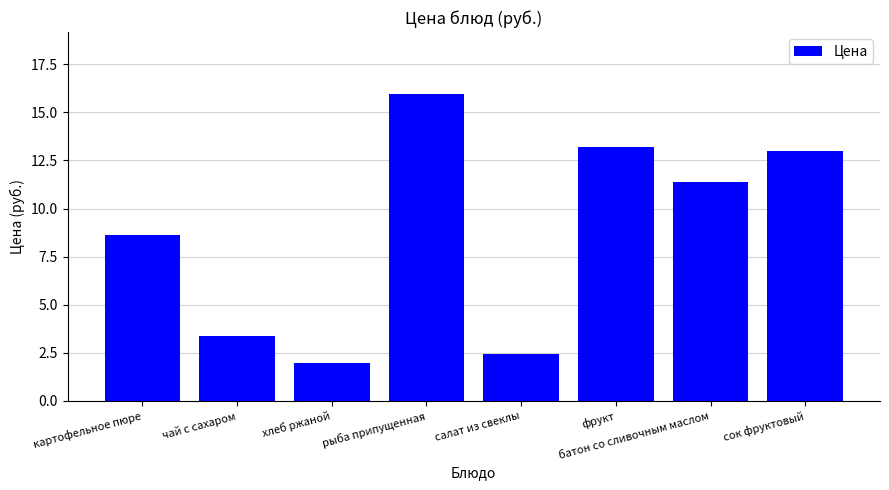

Which category has the highest value across all series?

рыба припущенная